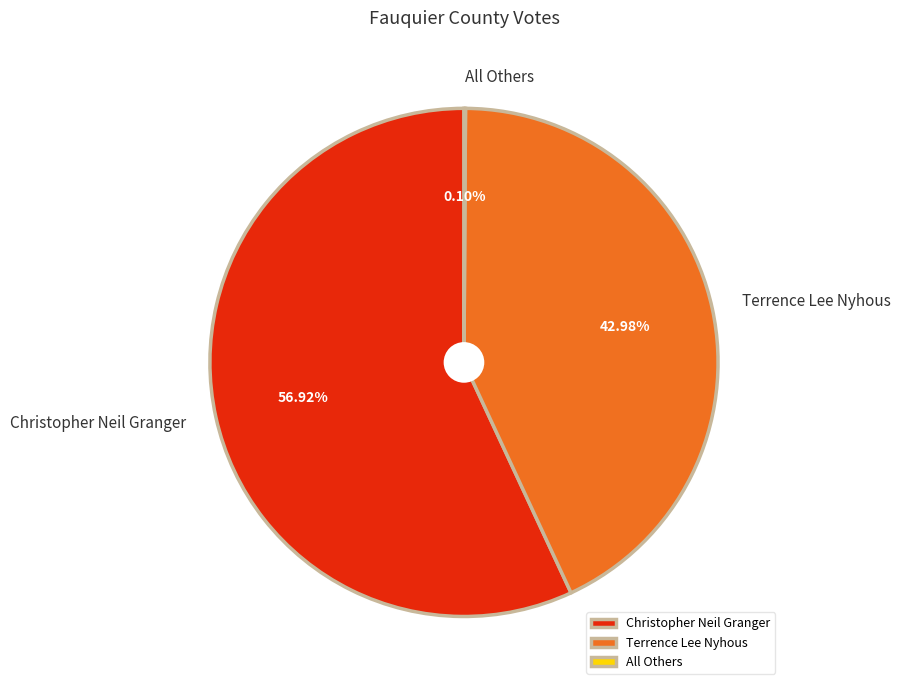

Is Terrence Lee Nyhous the majority of the pie?

No